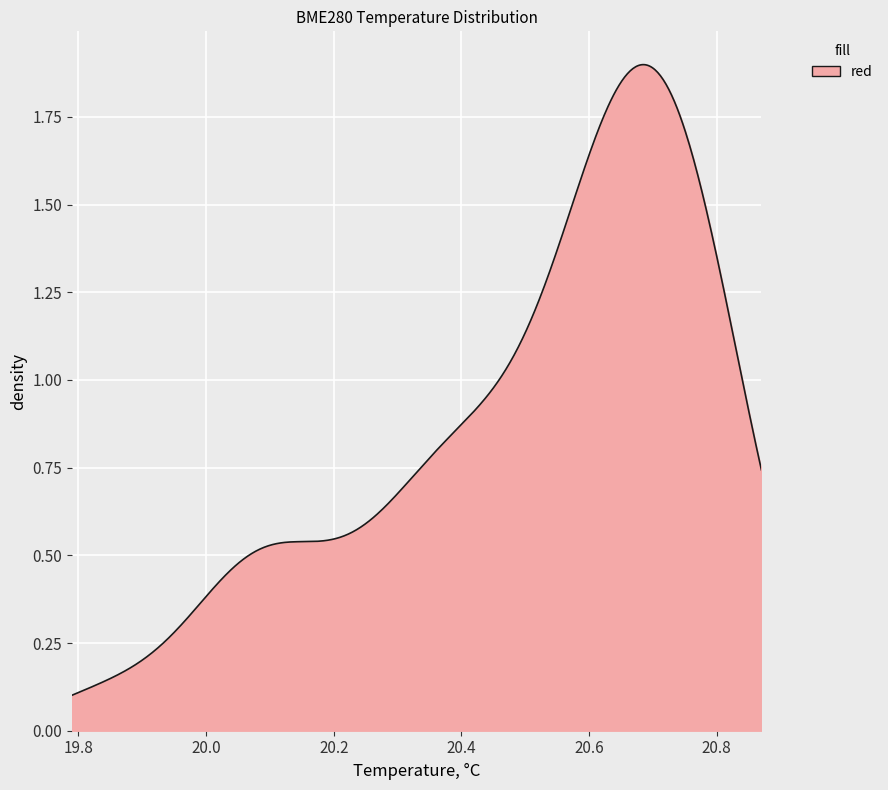

Does the chart display data point markers on the line(s)?

No